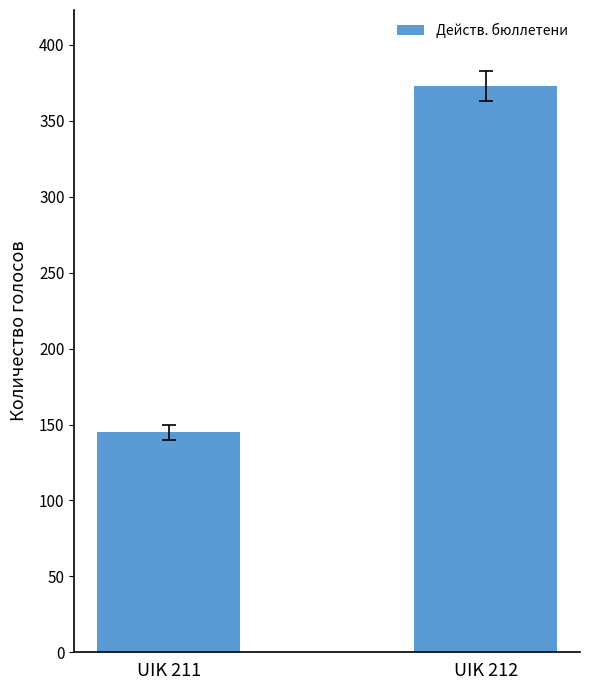

The chart shows a value of 36 at UIK 211. True or false?

False